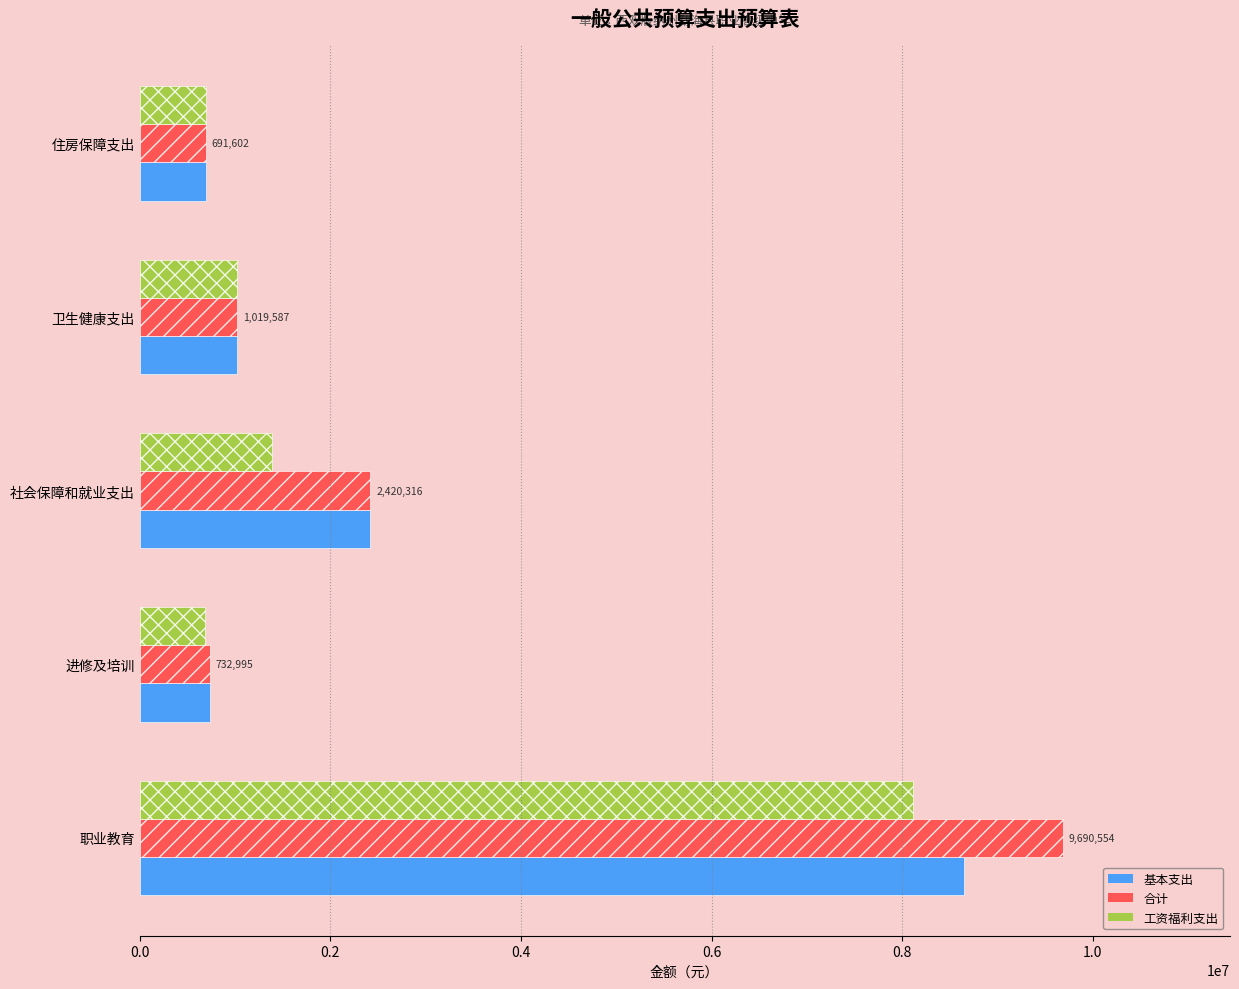

Rank the series by their average value, from highest to lowest.

合计, 基本支出, 工资福利支出